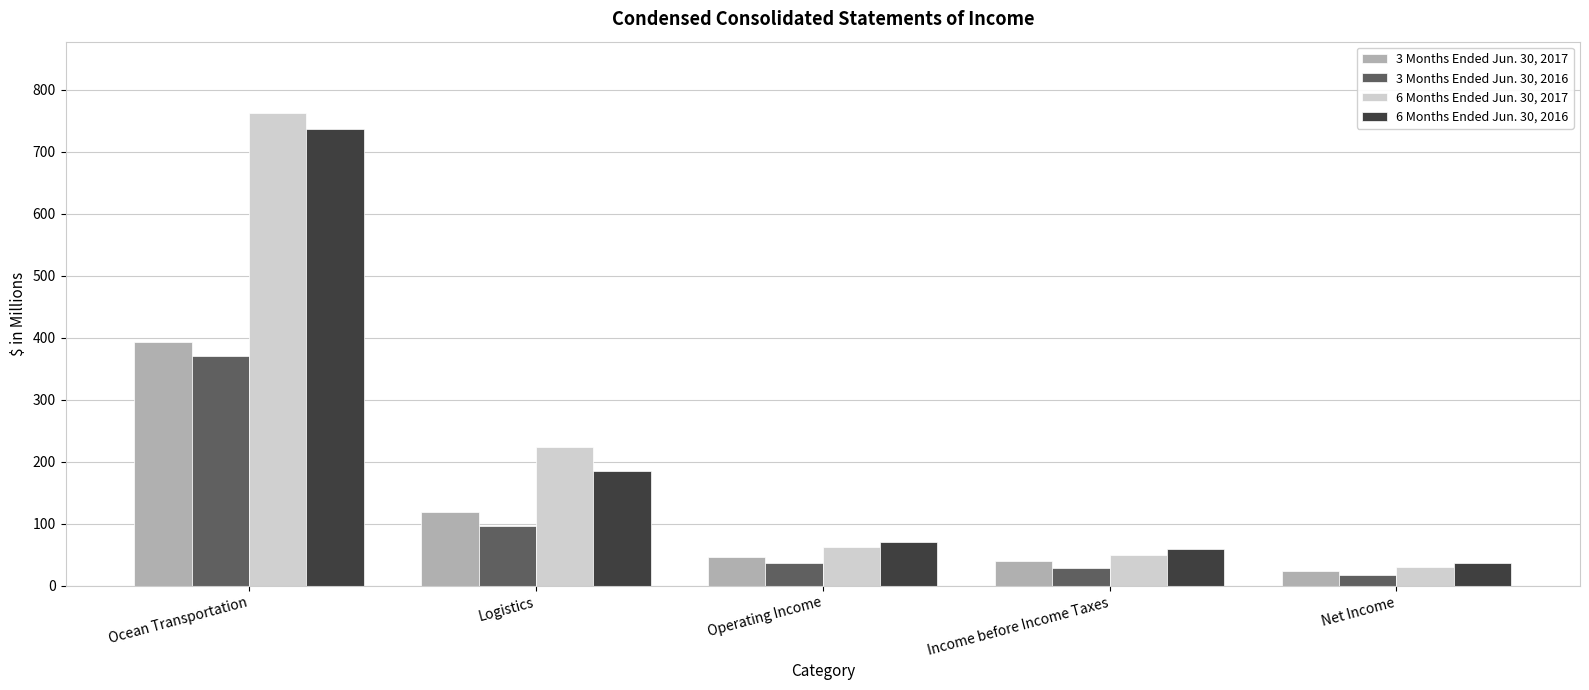

Does the chart contain stacked bars?

No